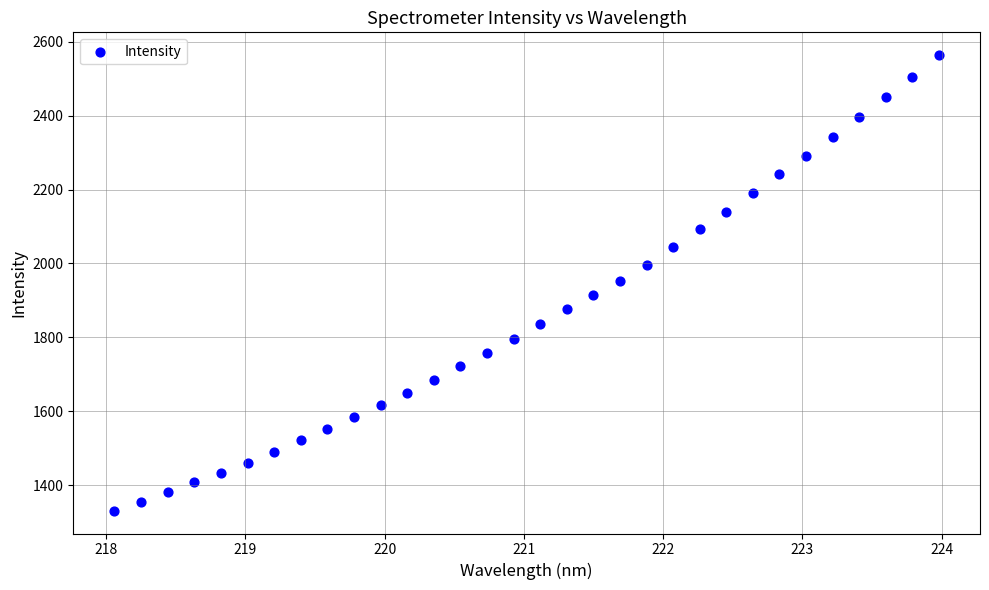

What is the range of Y values (max minus min)?

1233.8